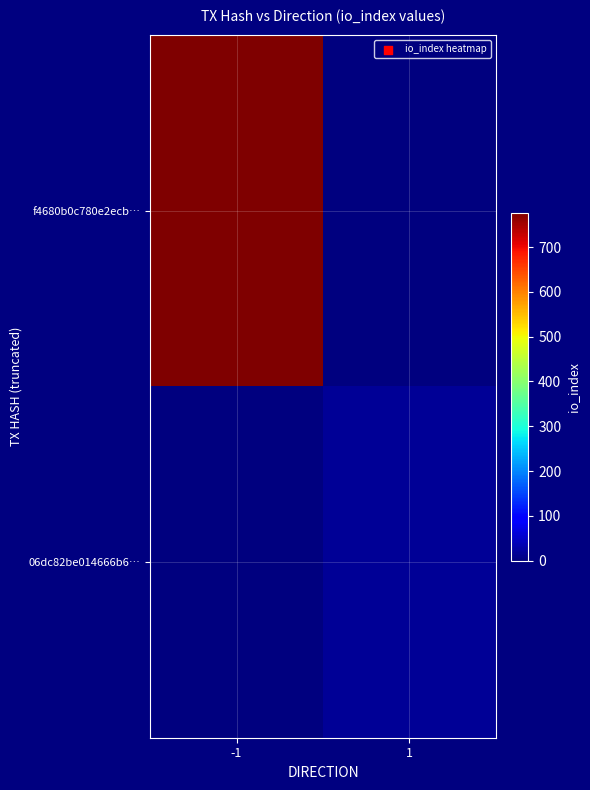

Which series has the largest total across all categories?

f4680b0c780e2ecb…